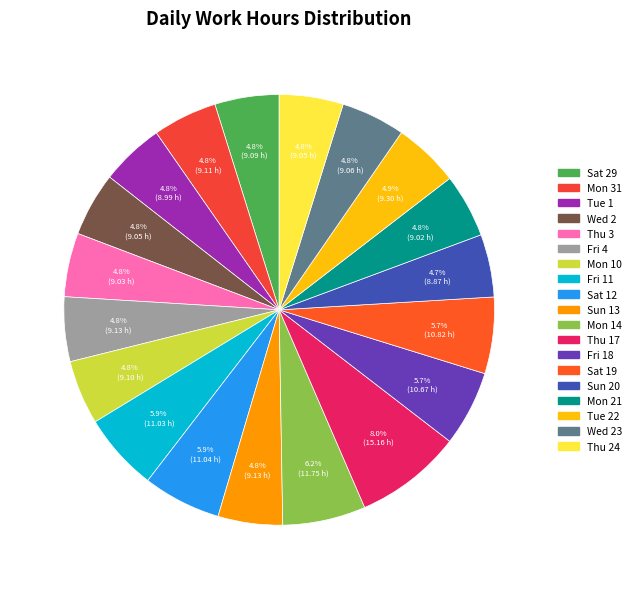

To the nearest percent, what is the difference between the largest and smallest slice percentages?

3%